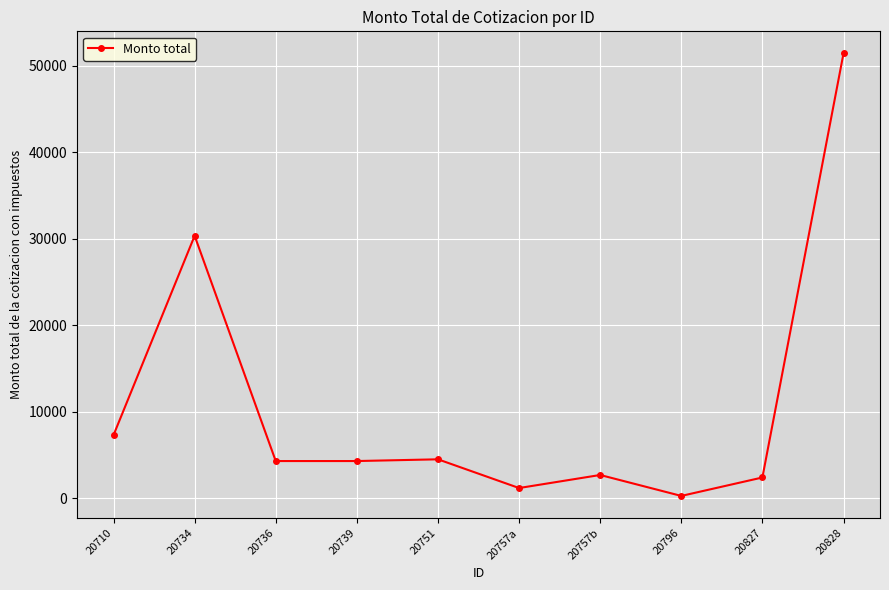

The chart shows a value of 16514.2 at 20734. True or false?

False